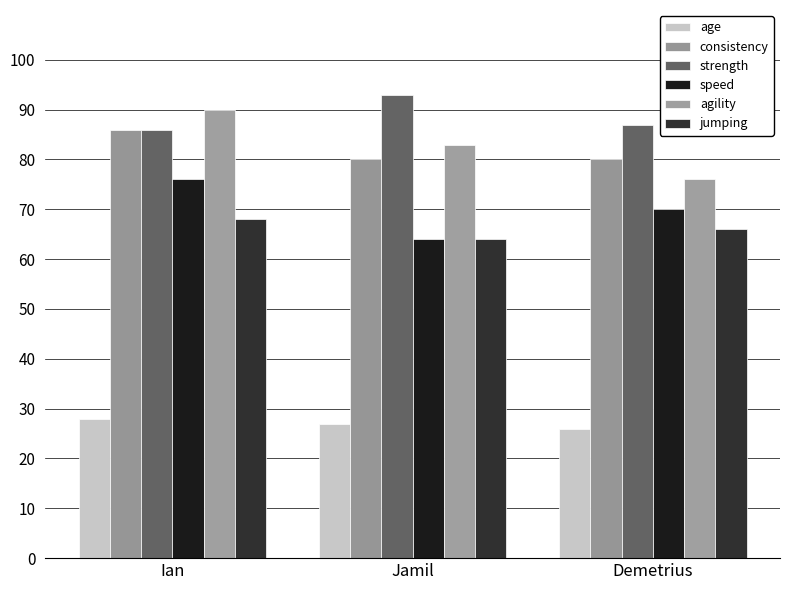

What is the total value across all series at Ian?

434